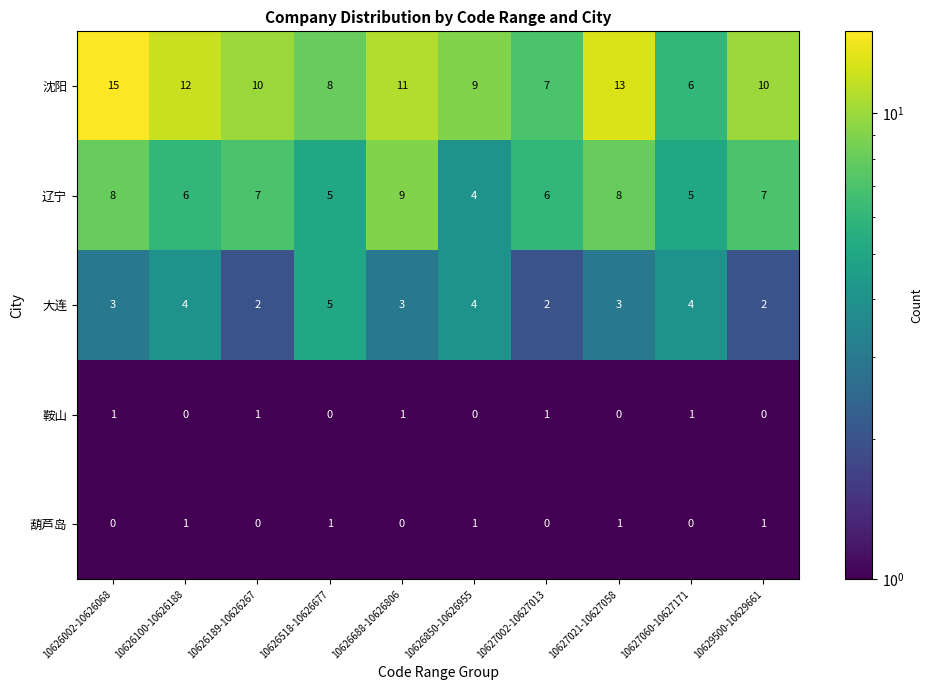

What is the total value across all series at 10627060-10627171?

16